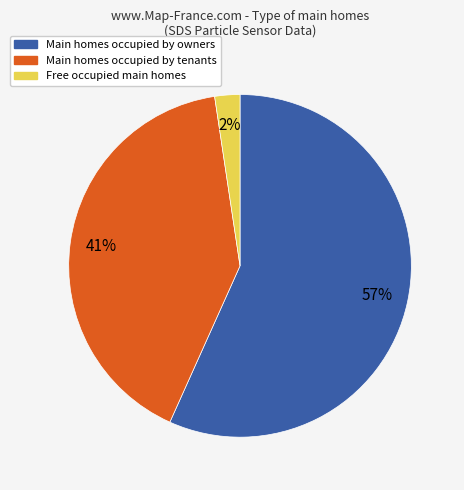

Is there a majority slice in this chart?

Yes